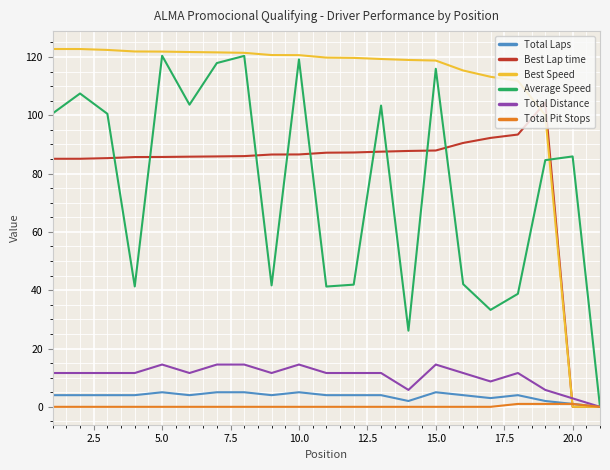

Which series has the widest spread of values?

Best Speed